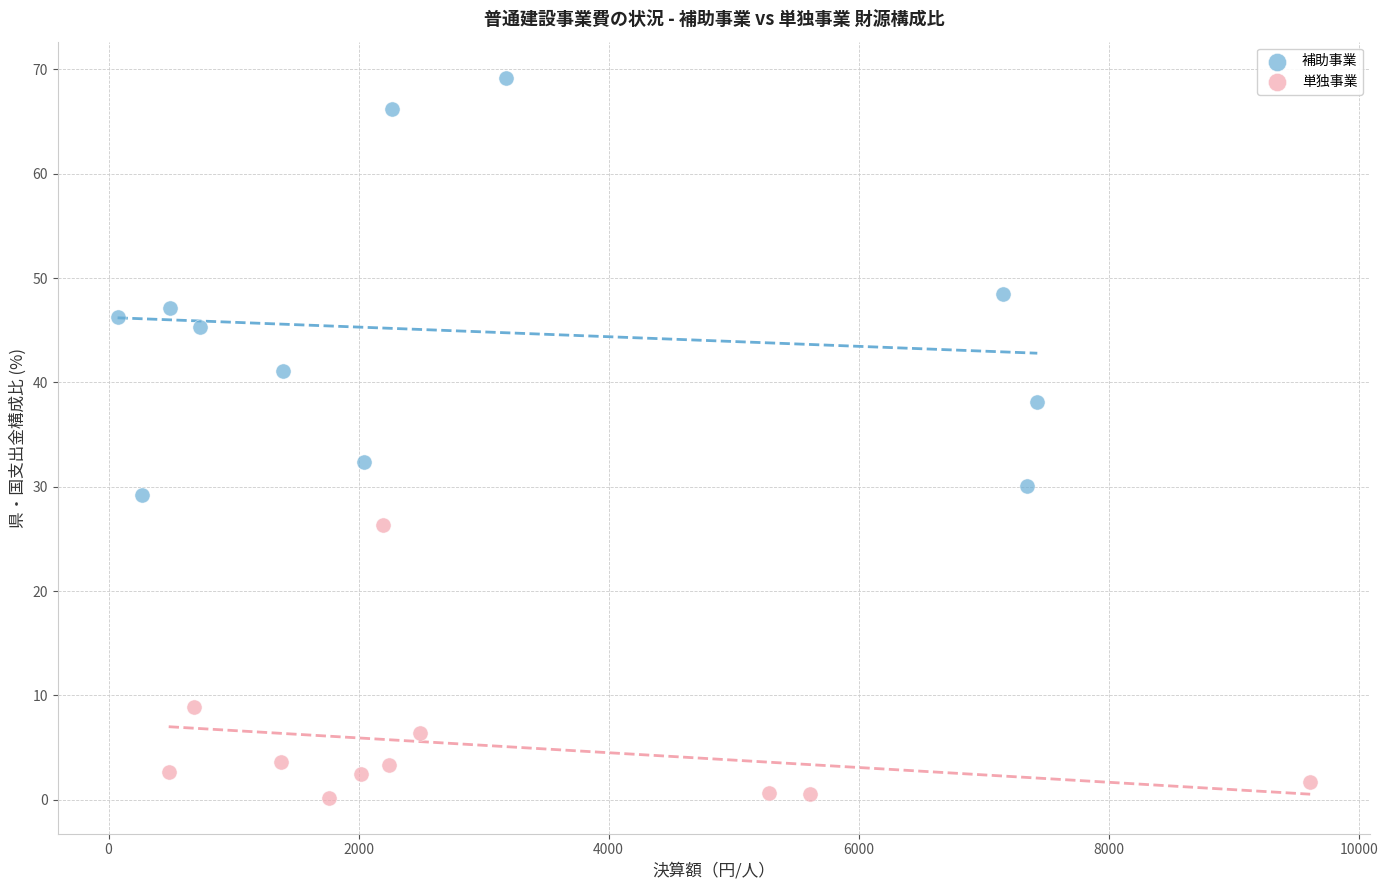

Which series has the largest Y range (max minus min)?

補助事業